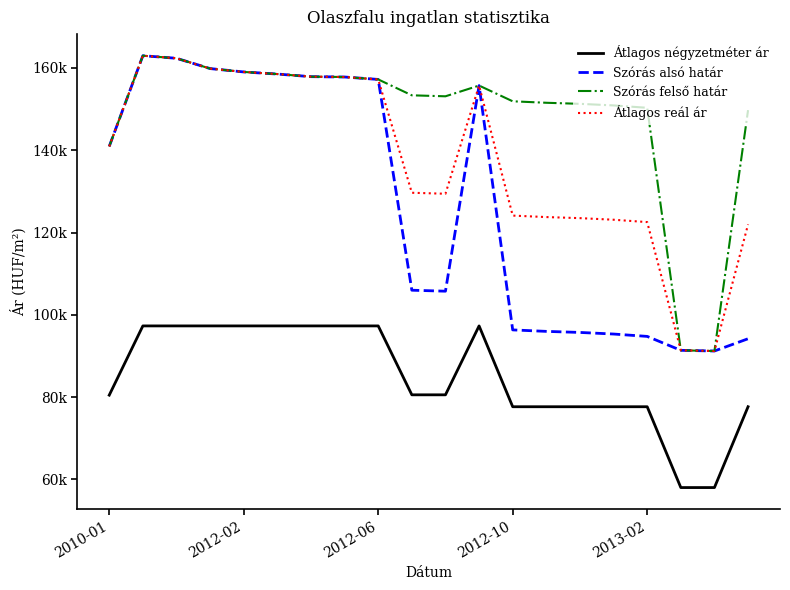

Does the chart display data point markers on the line(s)?

No